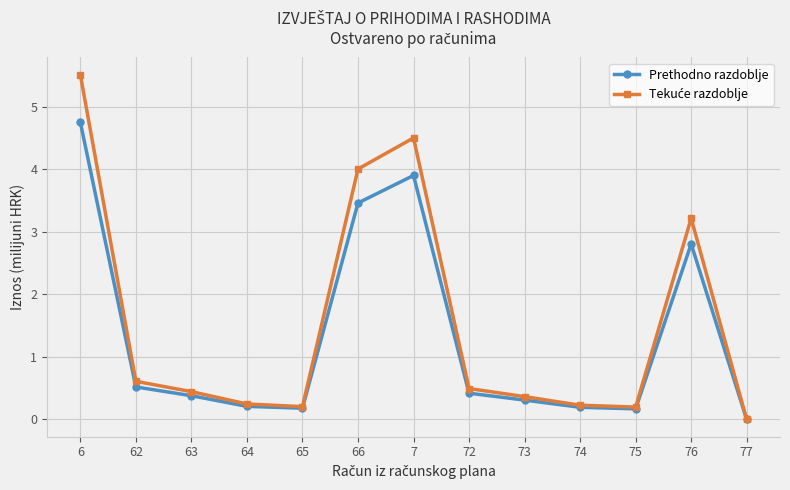

At which category does Prethodno razdoblje reach its first local peak?

7